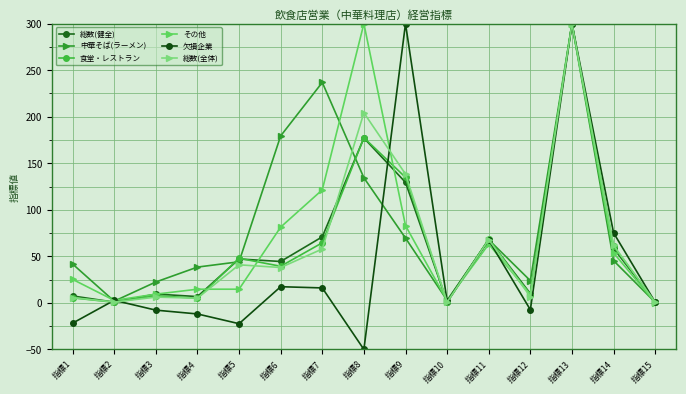

List the series in order of their peak value, lowest first.

総数(健全), 中華そば(ラーメン), 食堂・レストラン, その他, 欠損企業, 総数(全体)